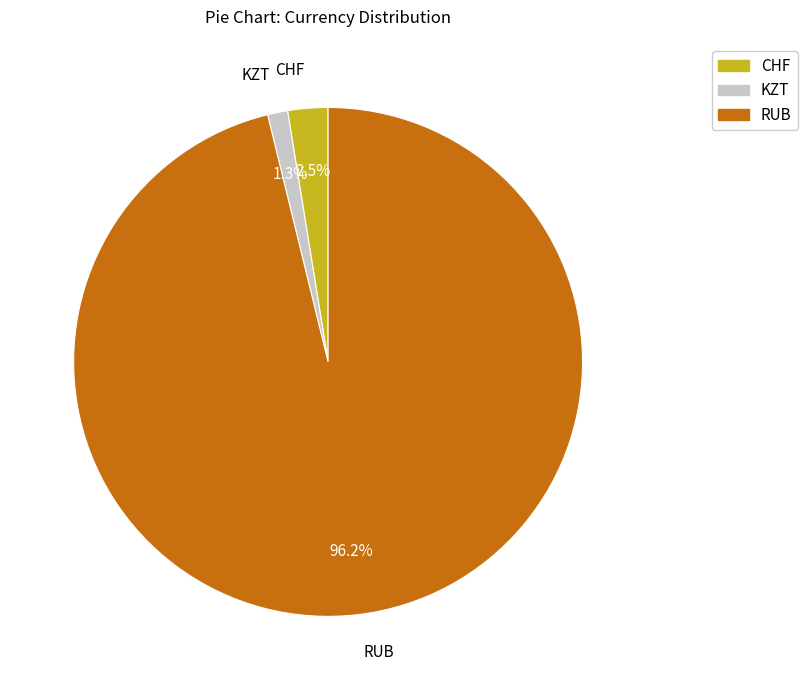

Rank the categories by value from highest to lowest.

RUB, CHF, KZT